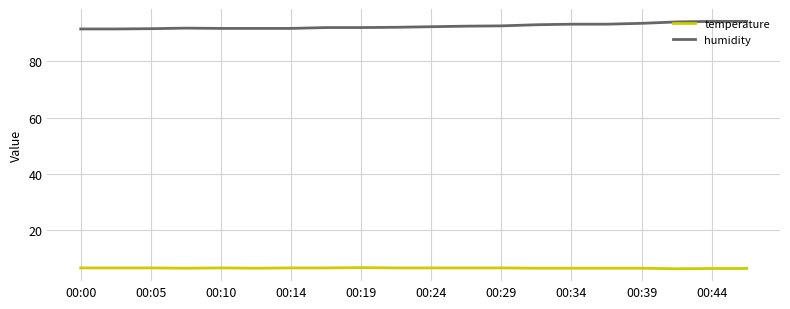

True or false: temperature and humidity cross at least once.

False